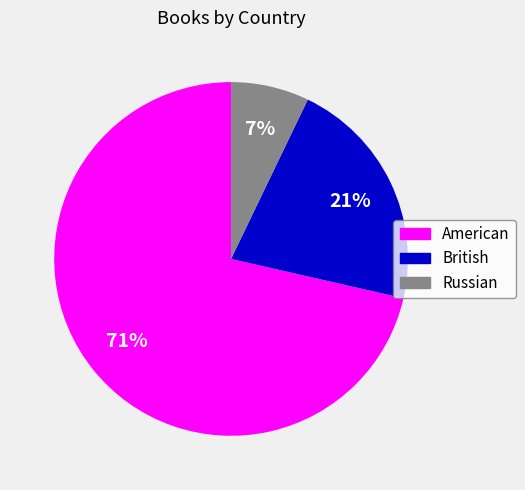

To the nearest percent, what is the combined percentage of American and British?

93%